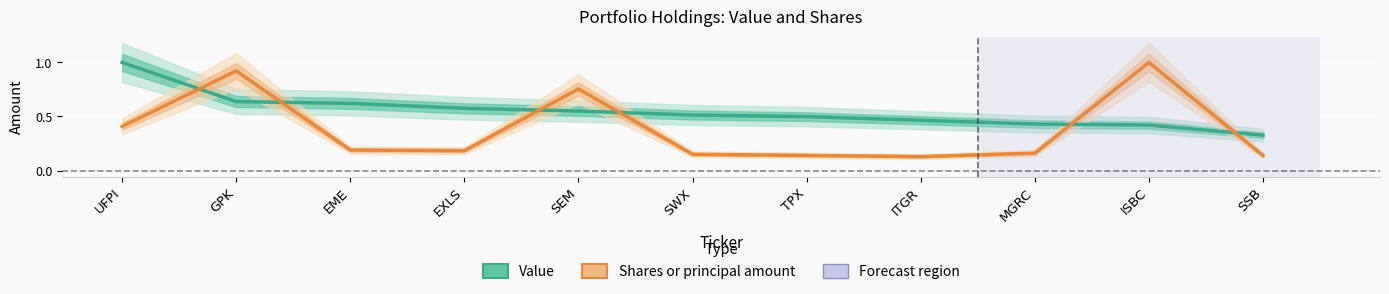

What is the average value of the Shares or principal amount series?

0.4